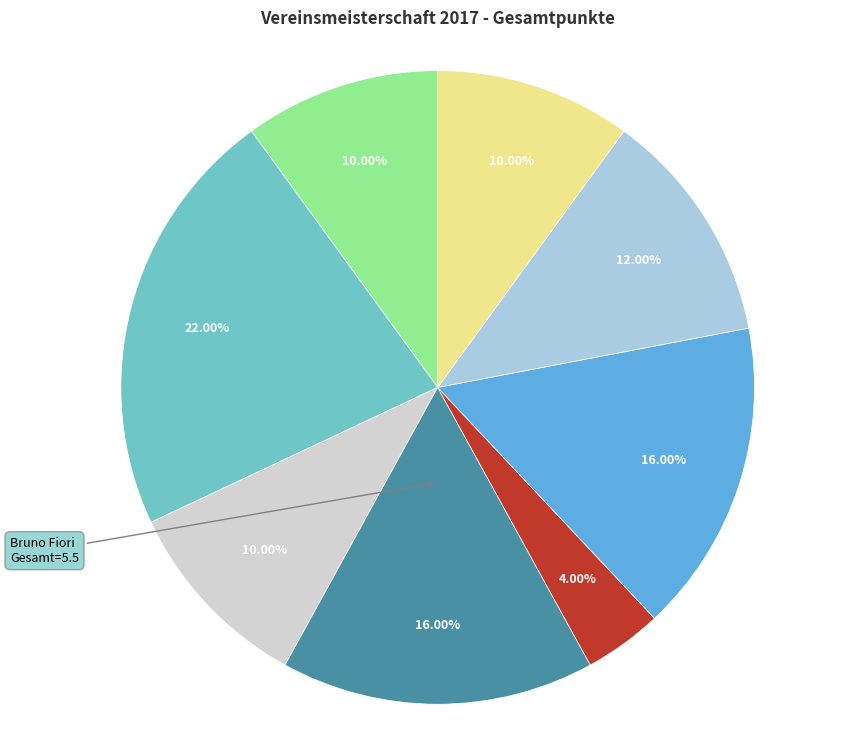

Is there any slice that represents more than half of the pie?

No